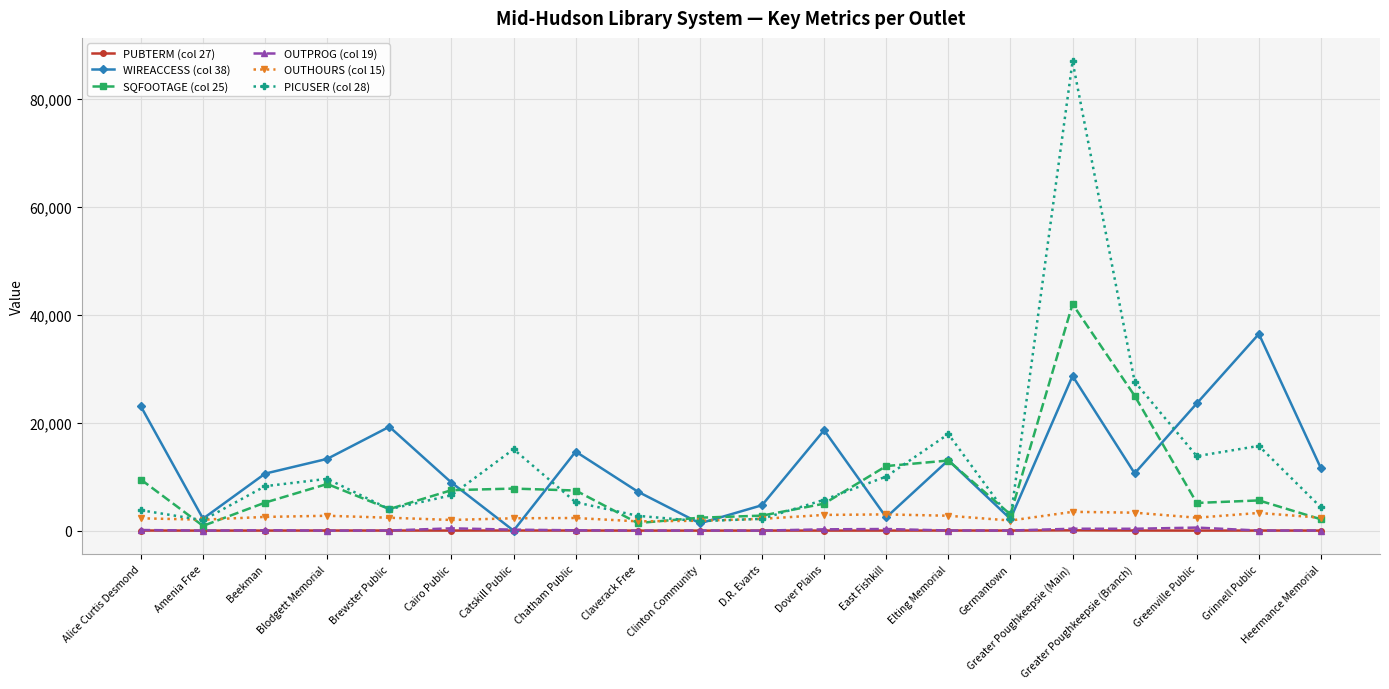

How many lines are shown in the chart?

6